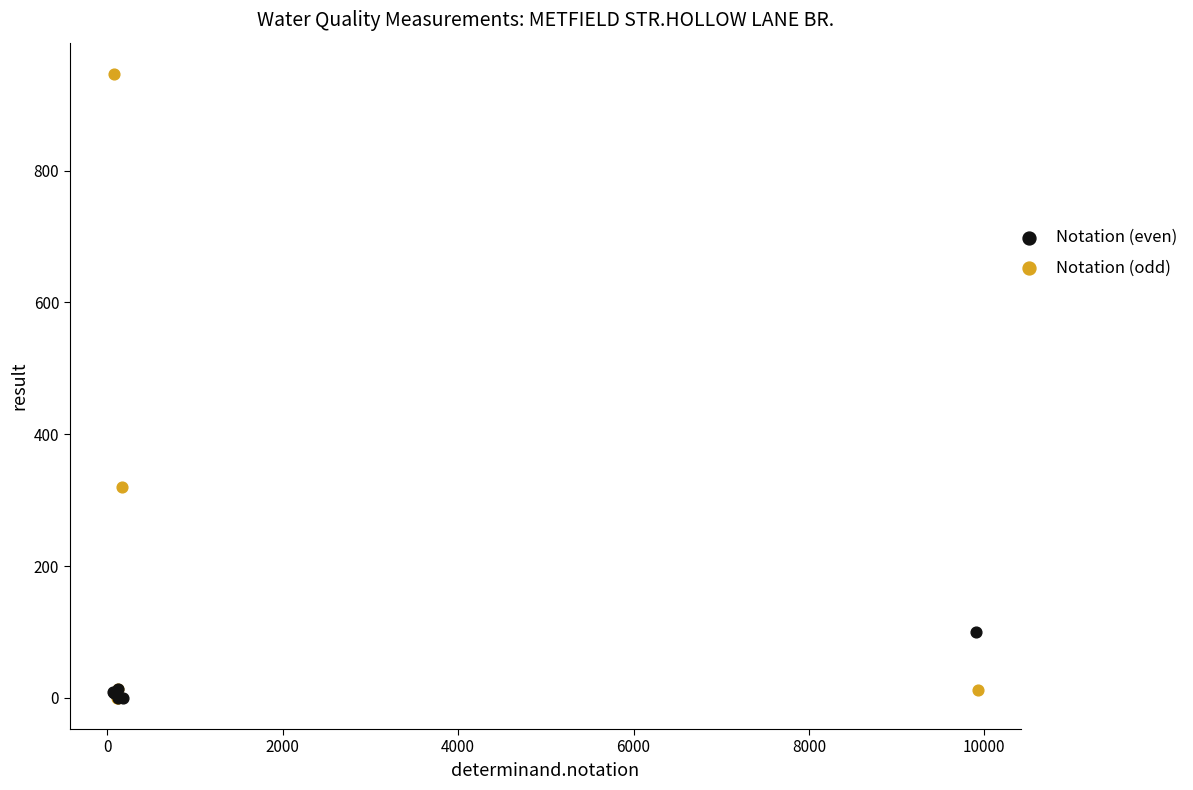

What are all the series names shown in the legend?

Notation (even), Notation (odd)